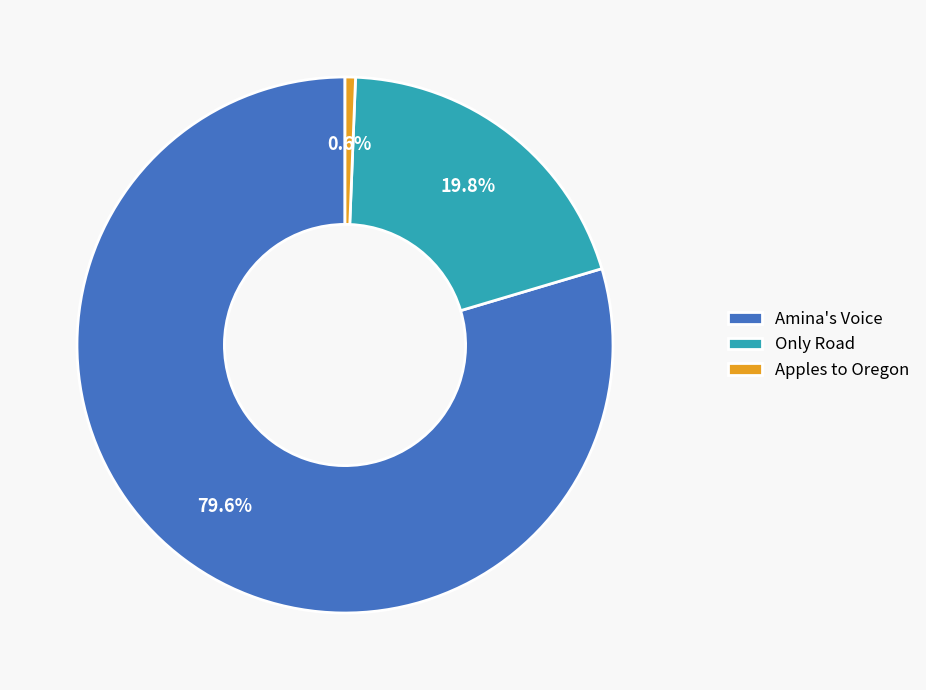

Does Apples to Oregon account for over 50% of the chart?

No